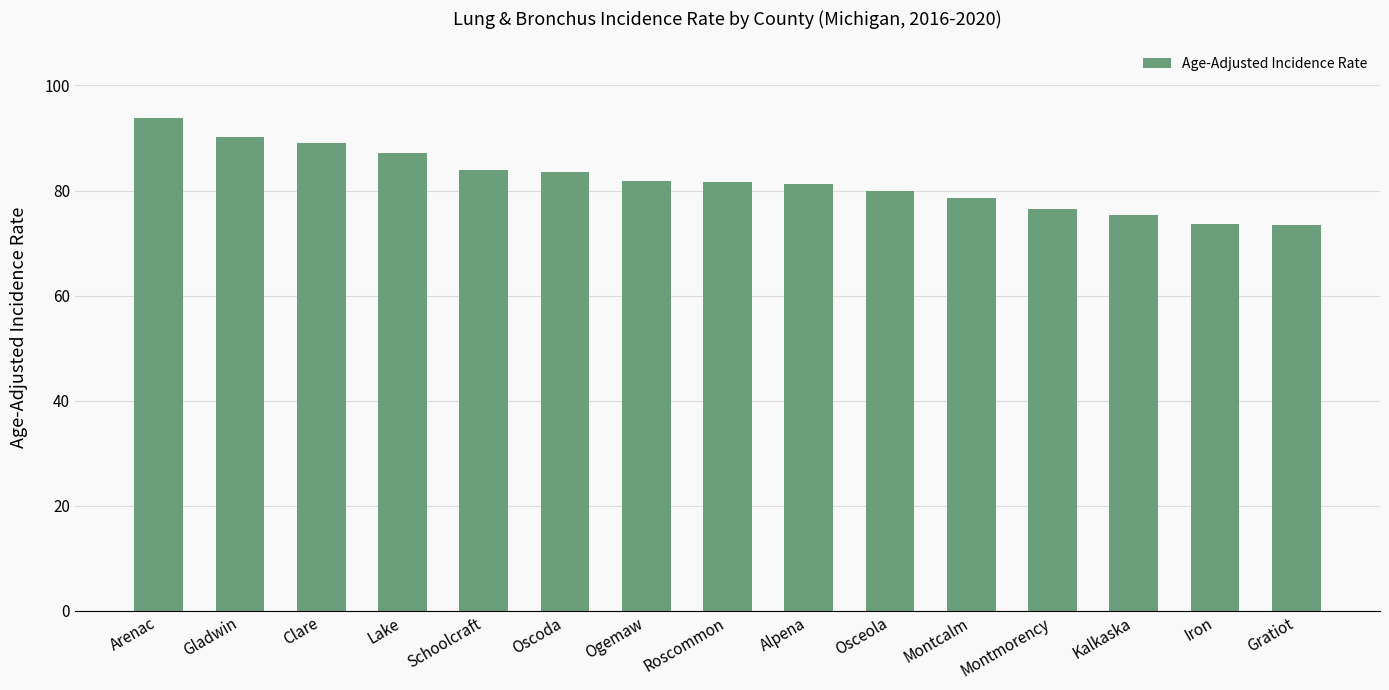

How many bars are there in total?

15